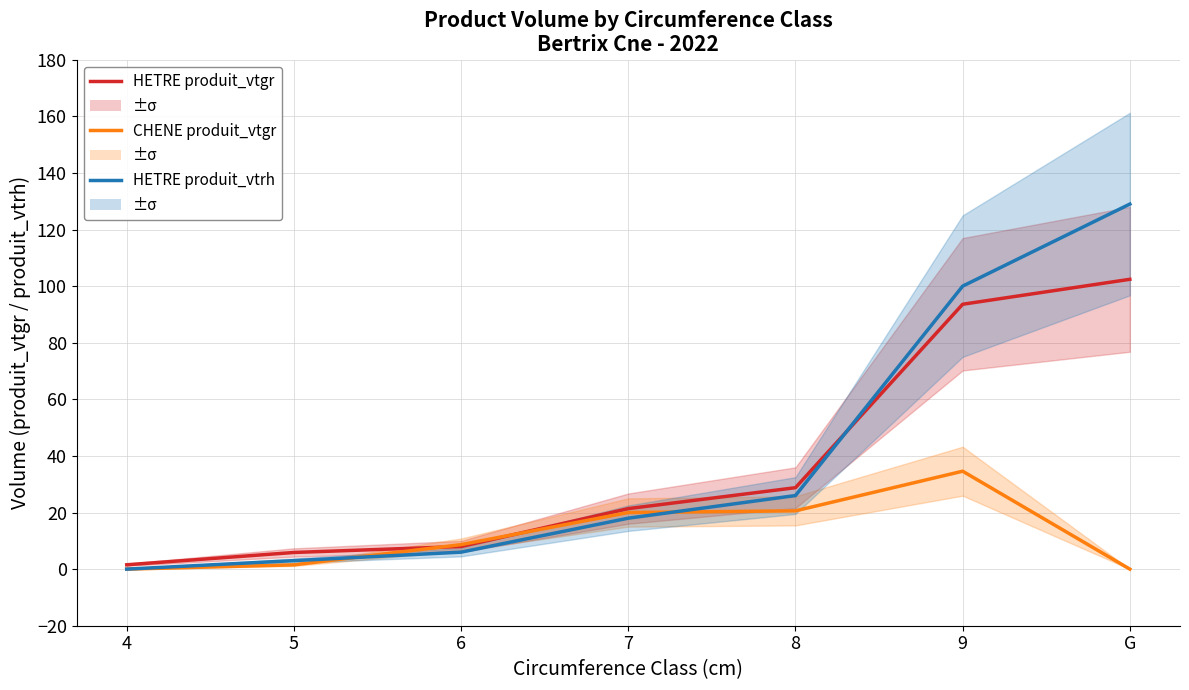

What is the value of the HETRE produit_vtgr point at the 5th from the left?

28.8